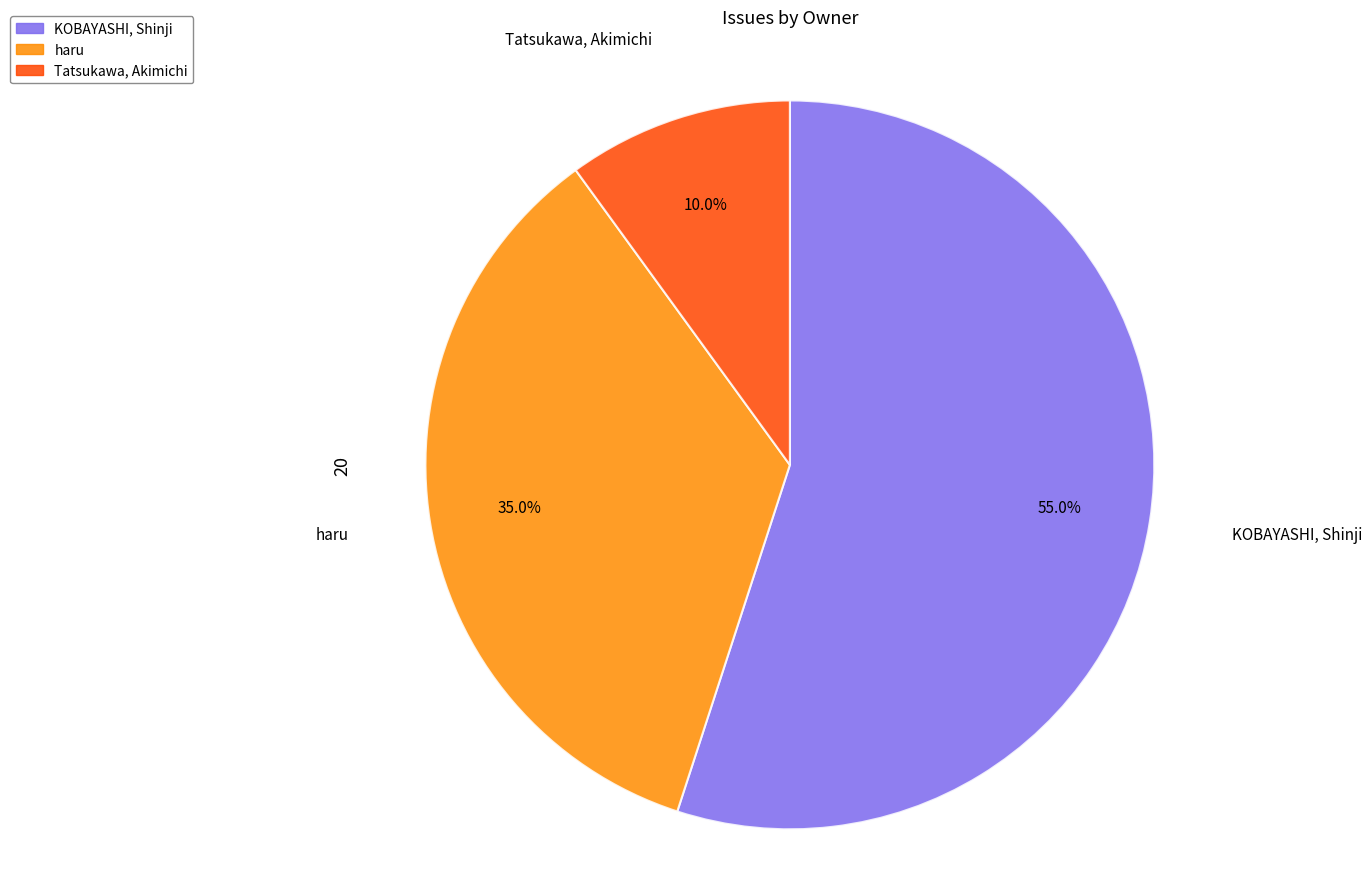

Does KOBAYASHI, Shinji account for over 50% of the chart?

Yes